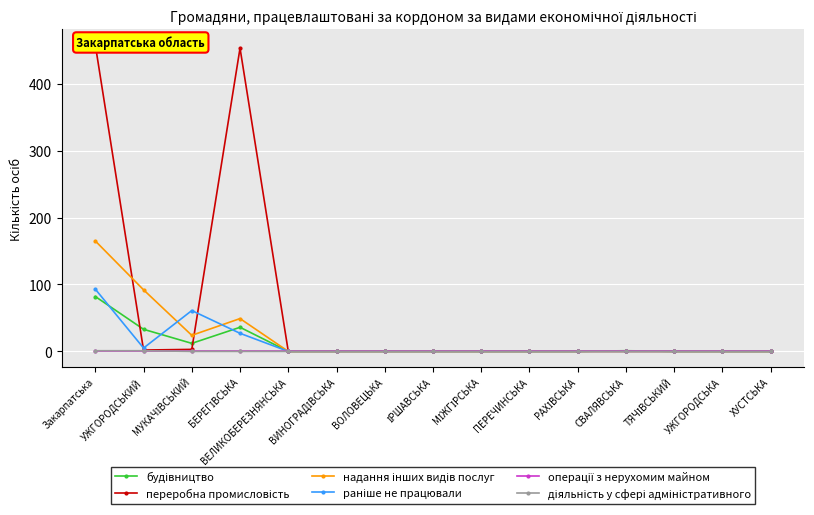

Rank the series by their maximum value, from highest to lowest.

переробна промисловість, надання інших видів послуг, раніше не працювали, будівництво, діяльність у сфері адміністративного, операції з нерухомим майном